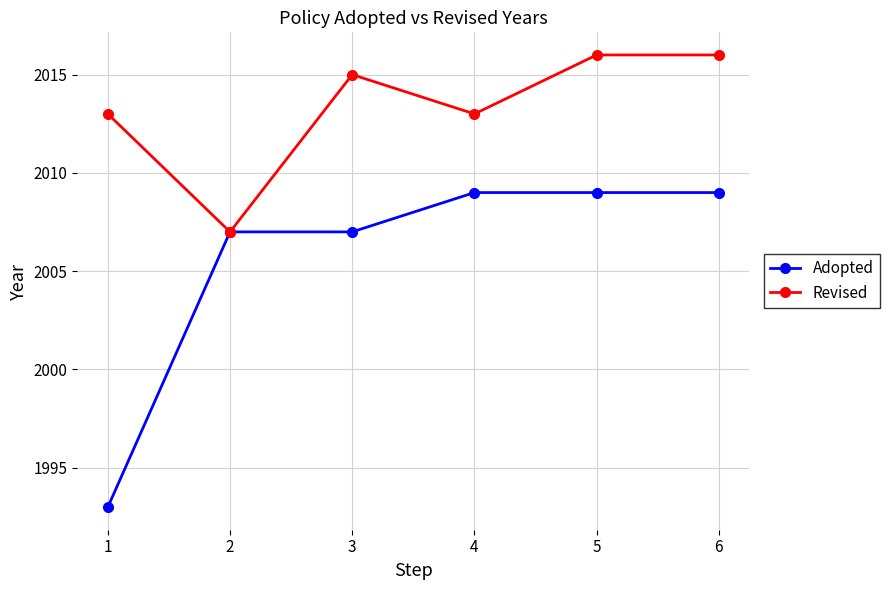

What is the total value across all series at 5?

4025